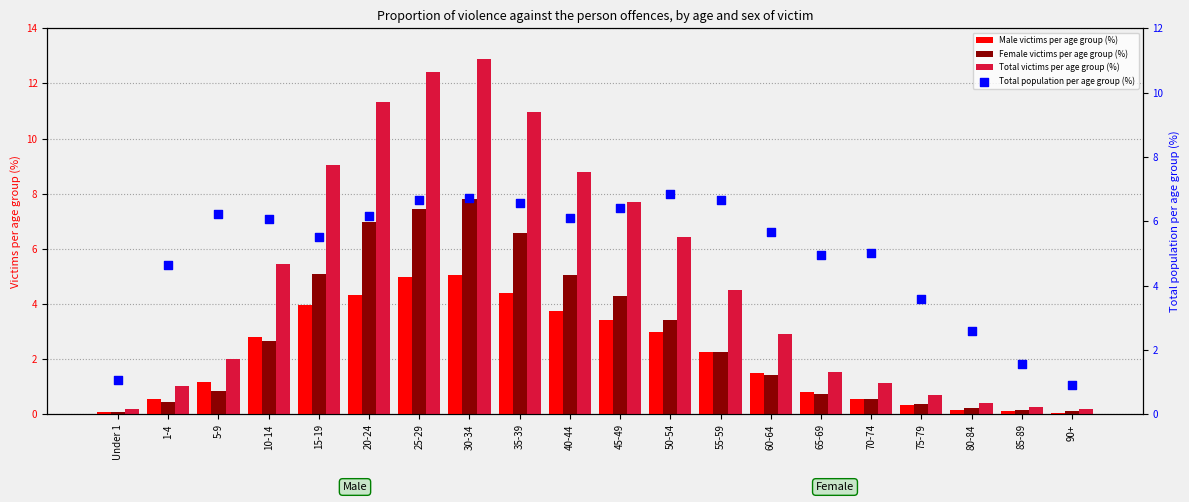

Which series has the largest Y range (max minus min)?

Total victims per age group (%)